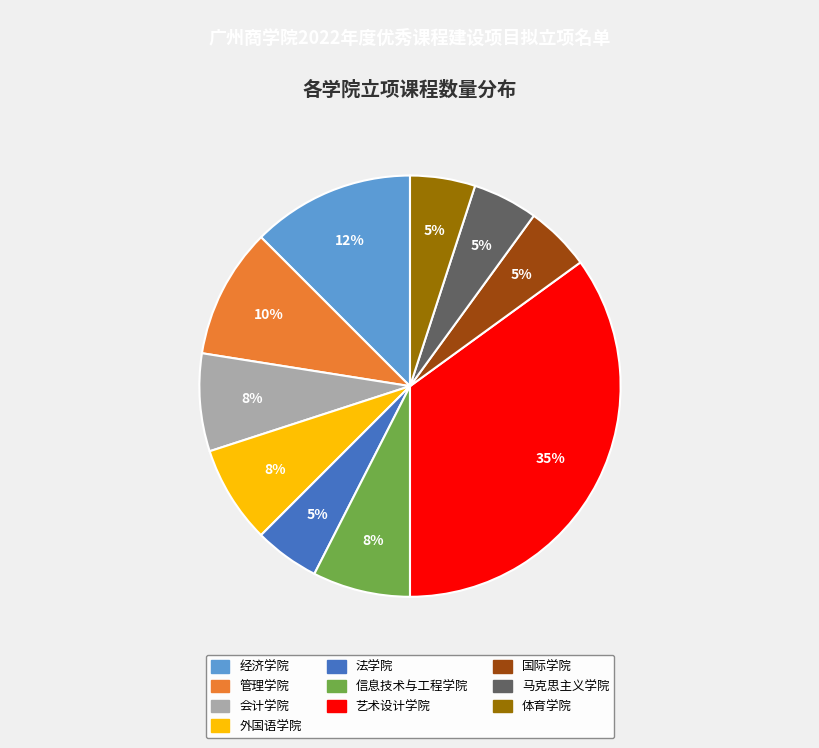

Does 经济学院 represent more than half of the total?

No